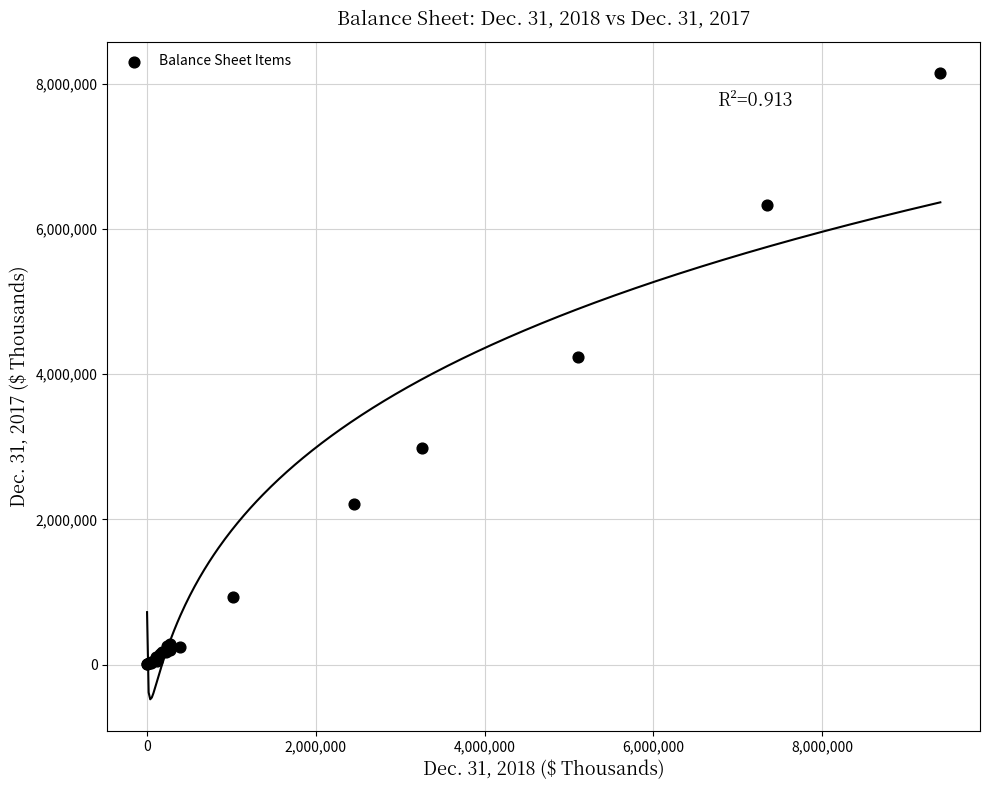

What Y value in the scatter plot is closest to 4078364?

4240328